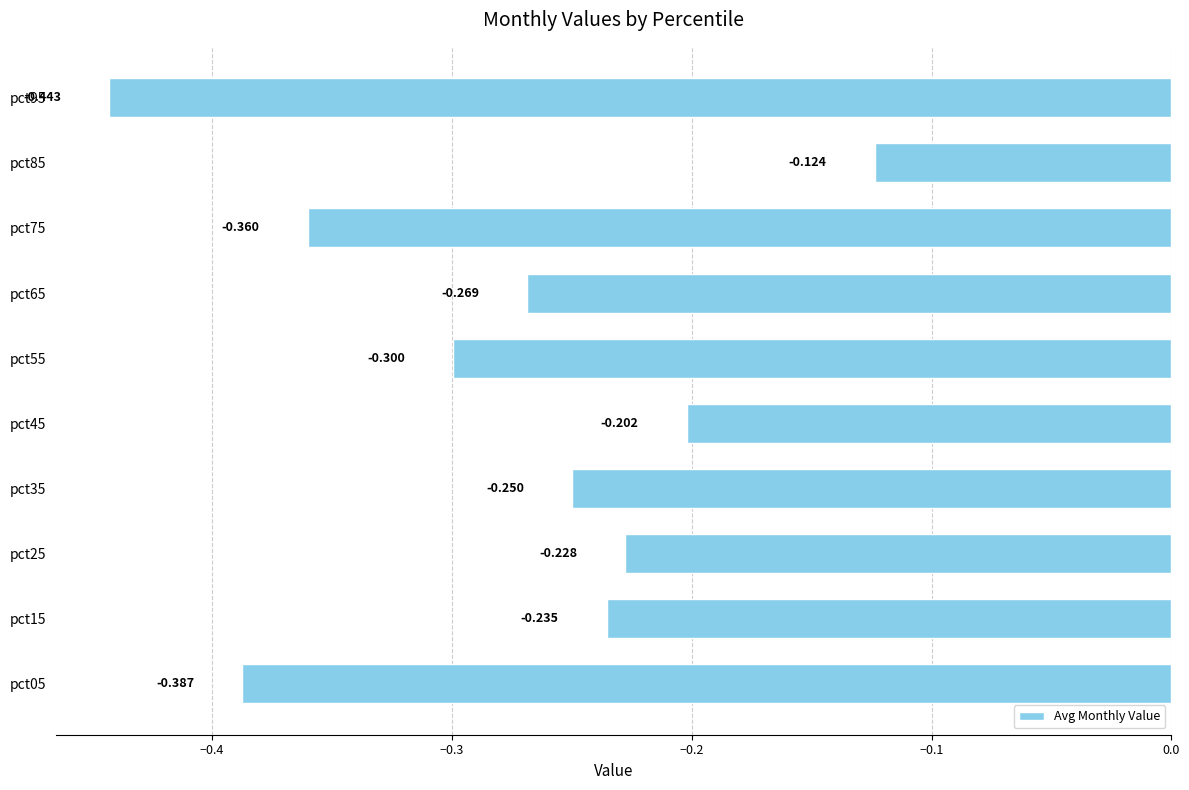

List the labels in order of value, largest first.

pct85, pct45, pct25, pct15, pct35, pct65, pct55, pct75, pct05, pct95